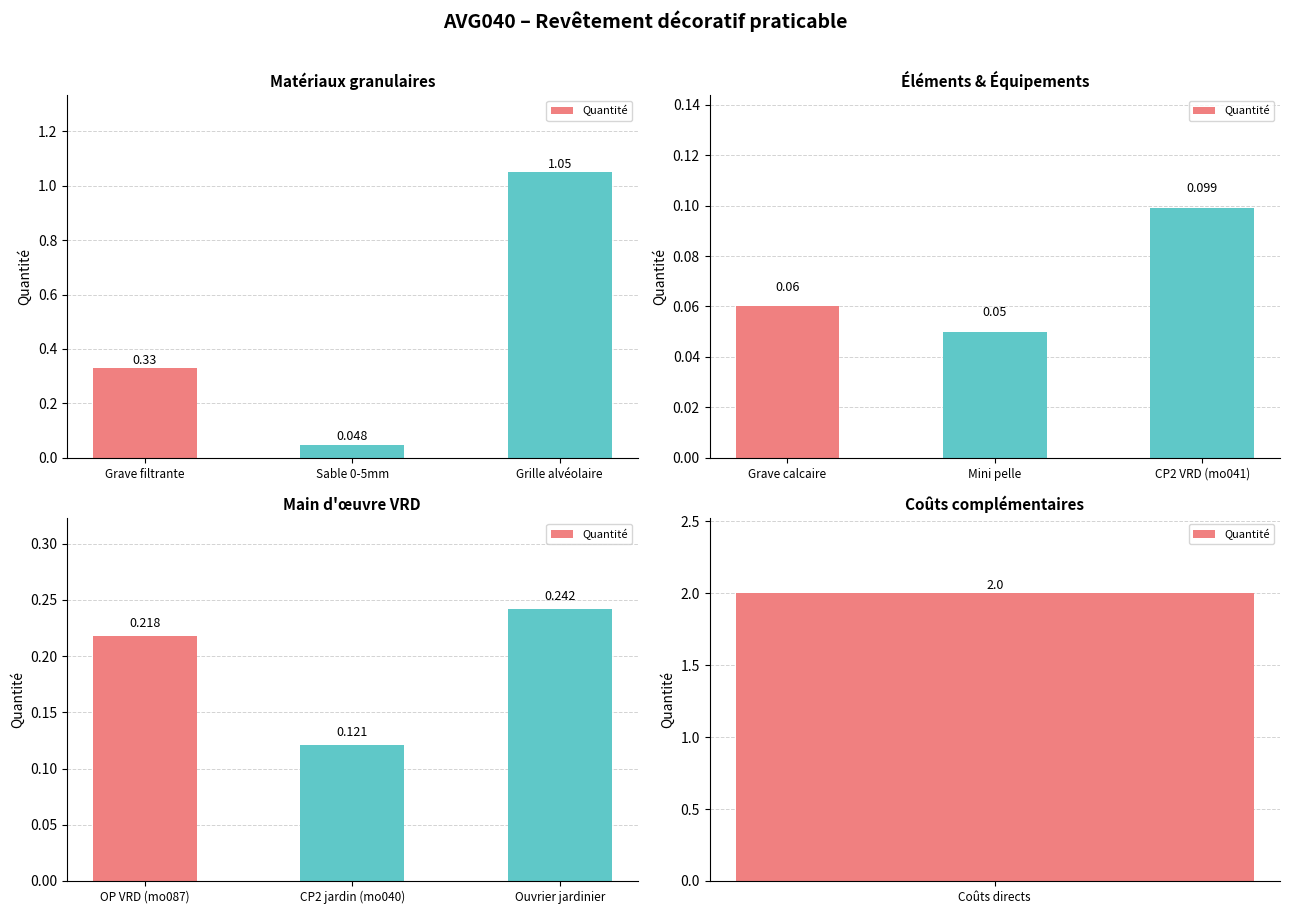

What is the label of the 1st bar from the right?

Ouvrier jardinier